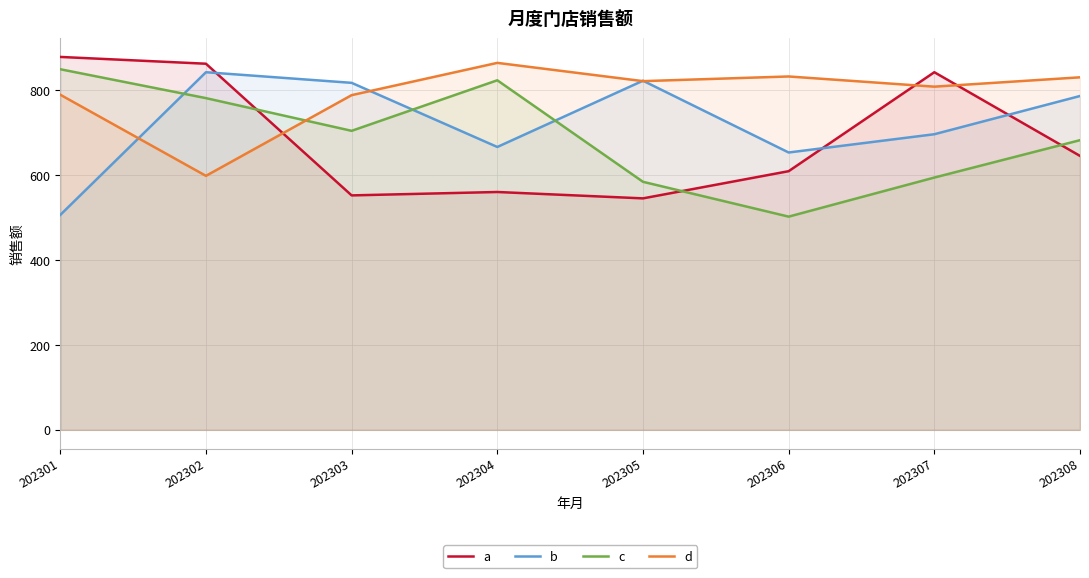

Between 202307 and 202302, which is larger?

202302